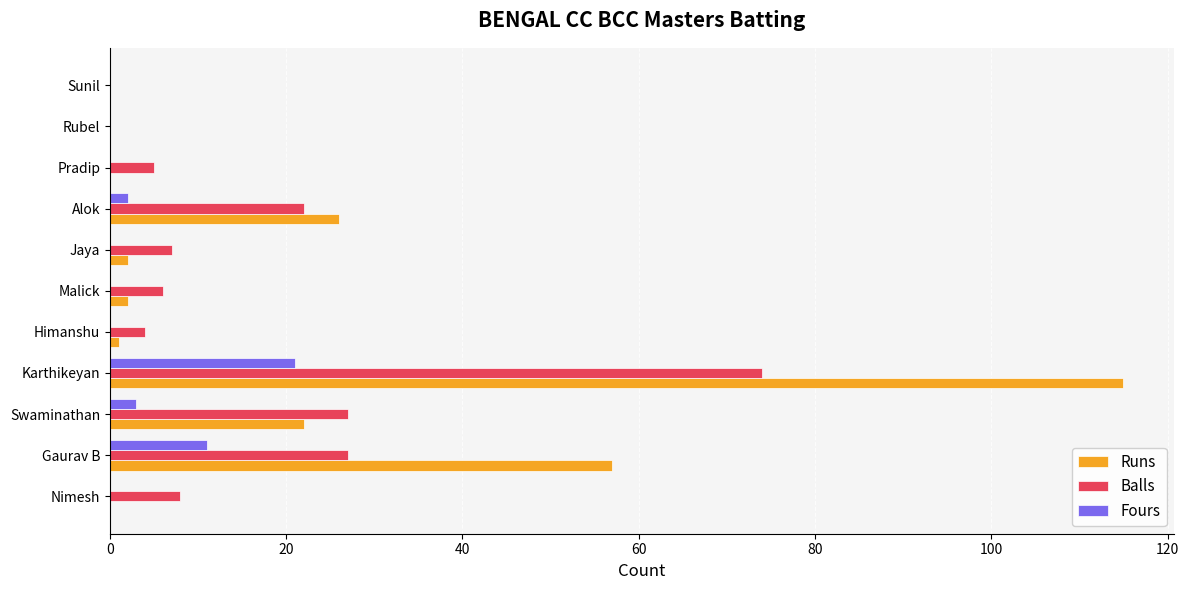

The Runs series shows -78 at Sunil. True or false?

False